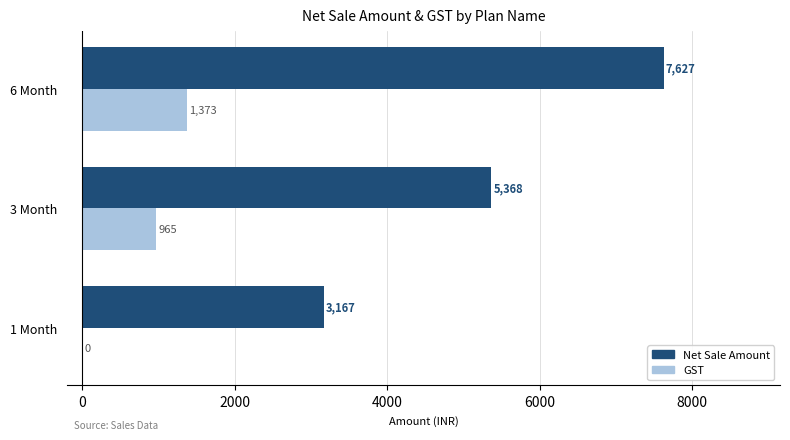

Is it true that Net Sale Amount equals 5367.6 at 3 Month?

True